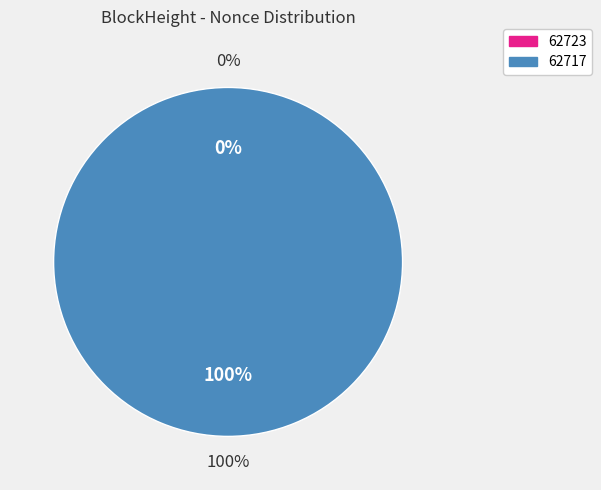

Count the number of slices in the pie.

2